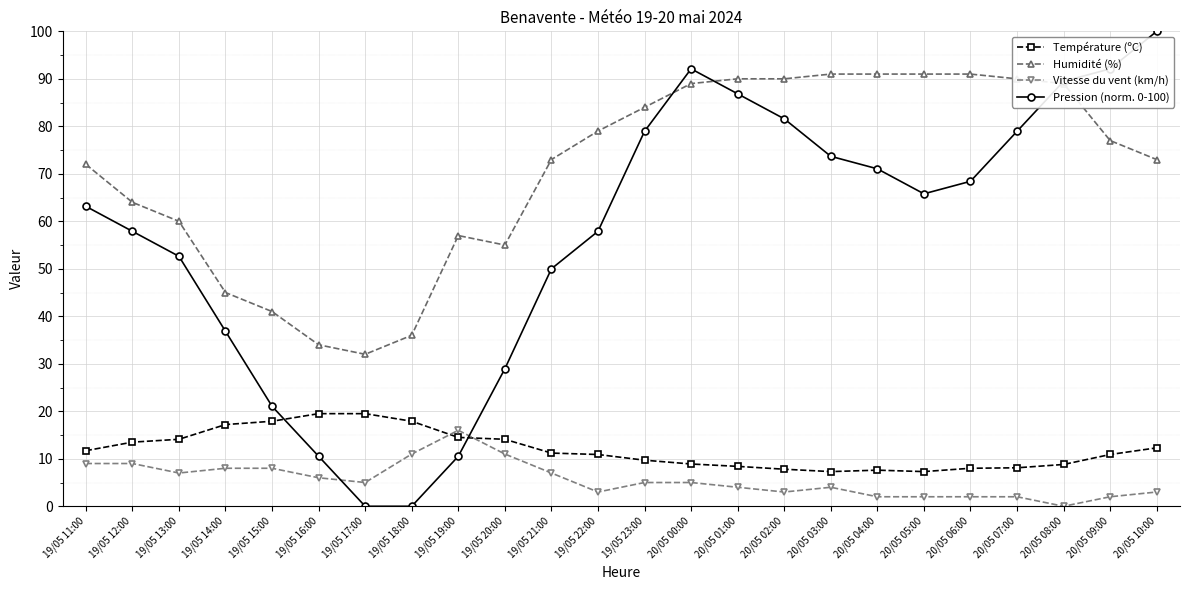

How many distinct data groups are displayed?

4